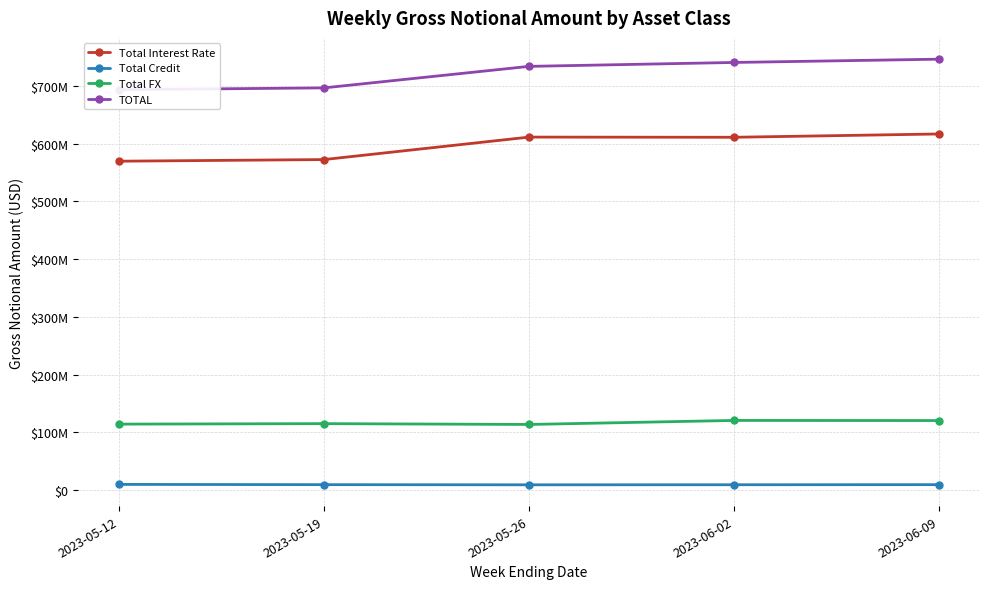

True or false: TOTAL has more than 1 points higher than both neighbors.

False